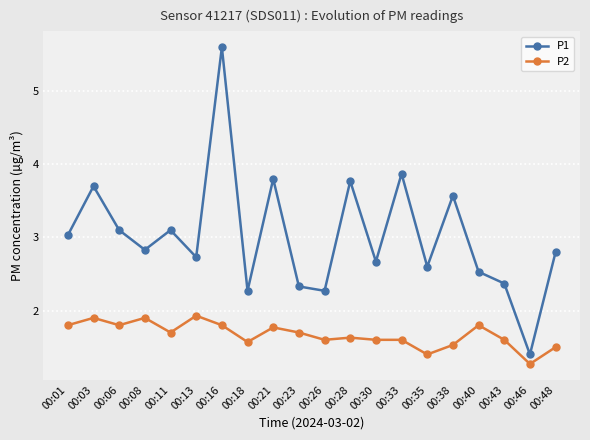

At which category is the sum across all series the highest?

00:16